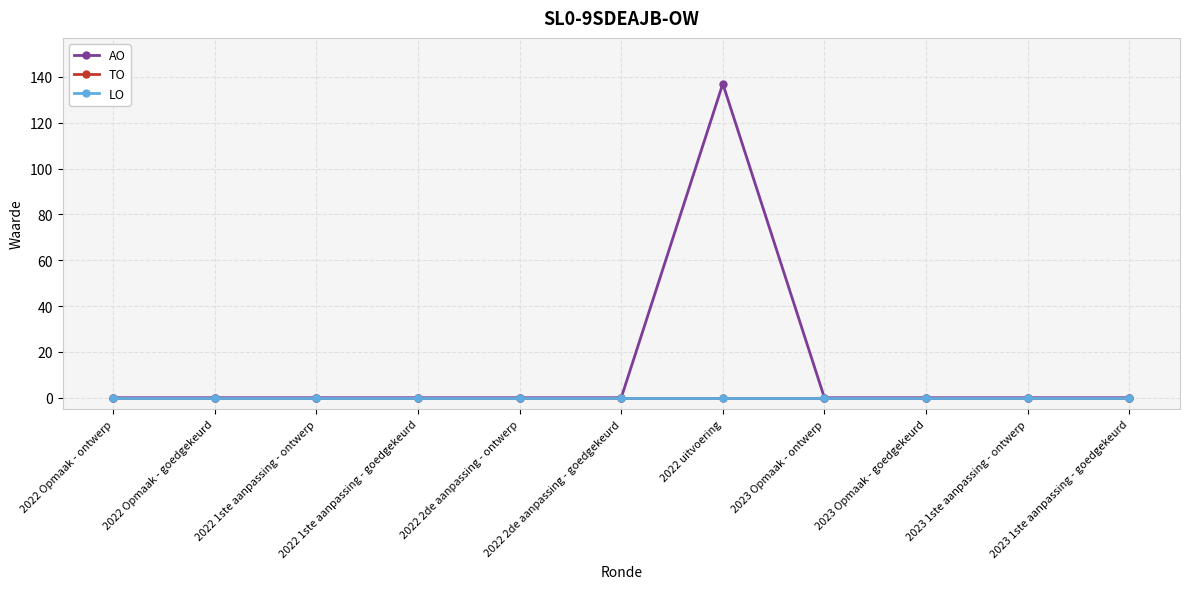

The TO series shows 0 at 2022 Opmaak - goedgekeurd. True or false?

True